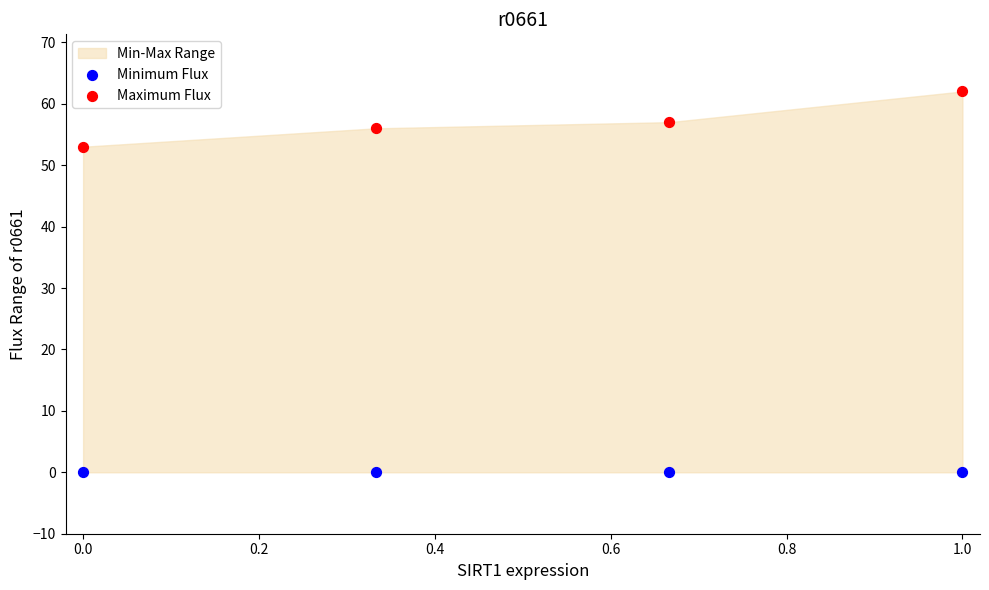

Across all series, what Y value is closest to 31?

53